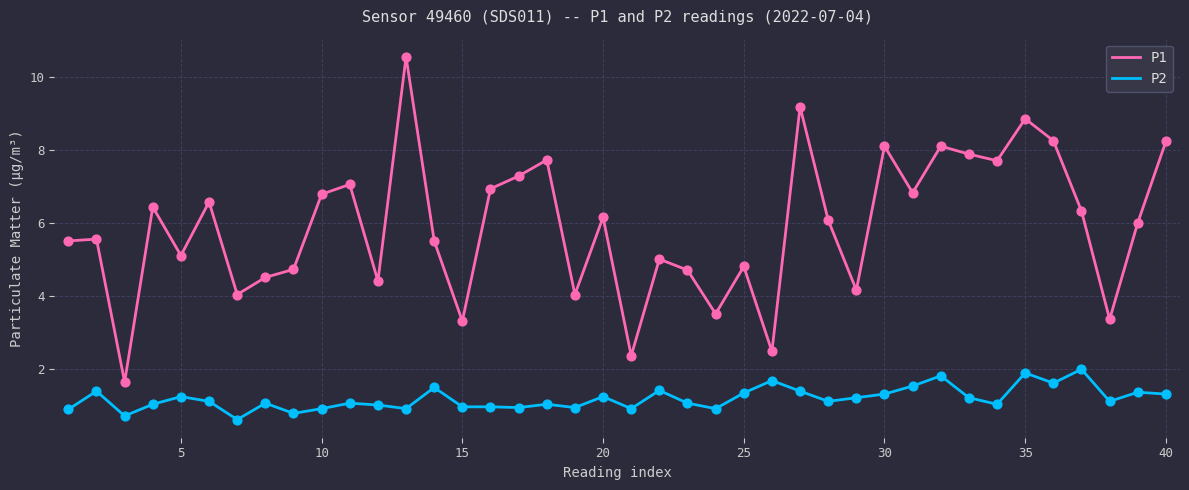

Which series has the largest total across all categories?

P1